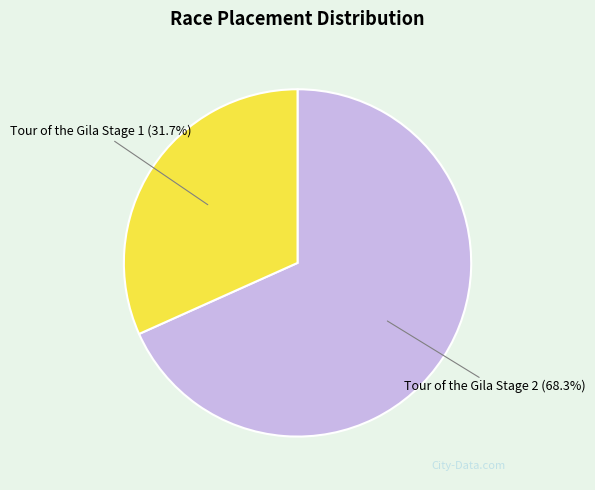

Is there a majority slice in this chart?

Yes